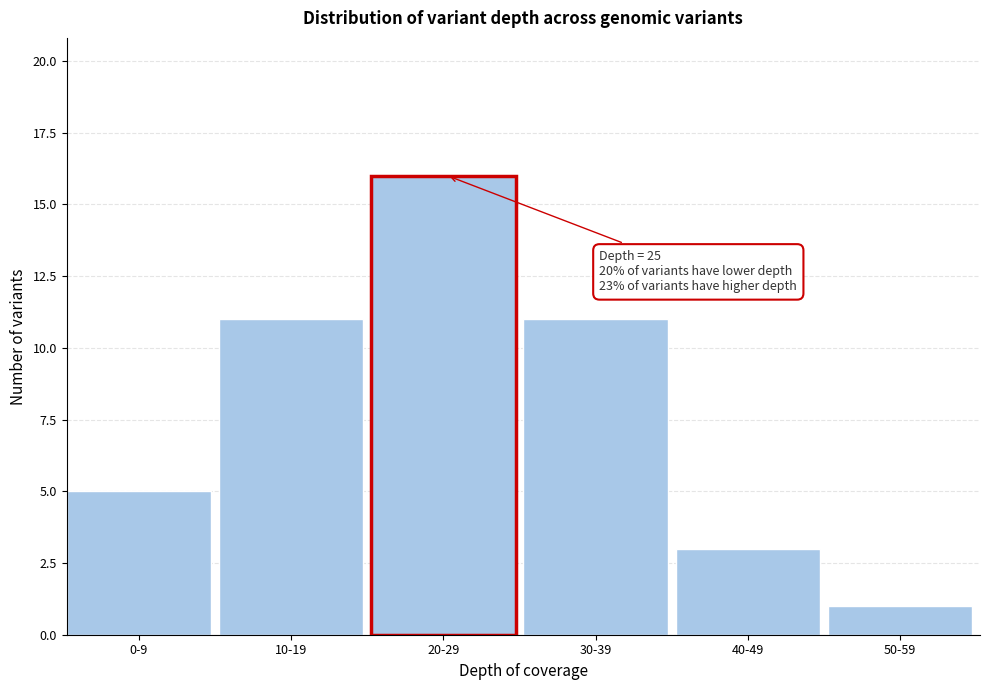

Reading right to left, list all the values displayed in this chart.

50-59=1	40-49=3	30-39=11	20-29=16	10-19=11	0-9=5